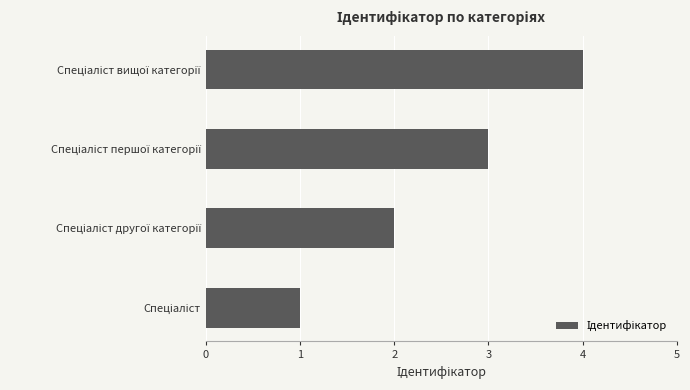

Are the bars grouped side by side (vs. stacked)?

No